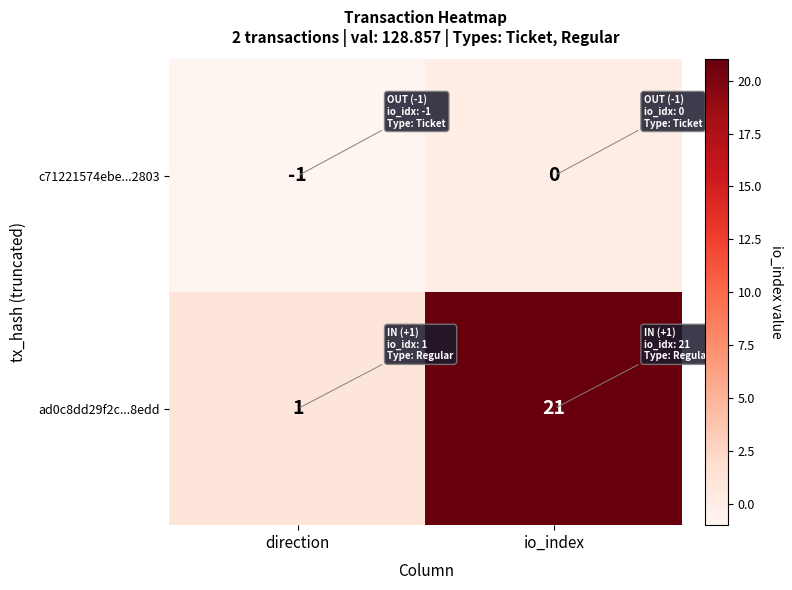

Where is ad0c8dd29f2c...8edd nearest to the value 11?

direction